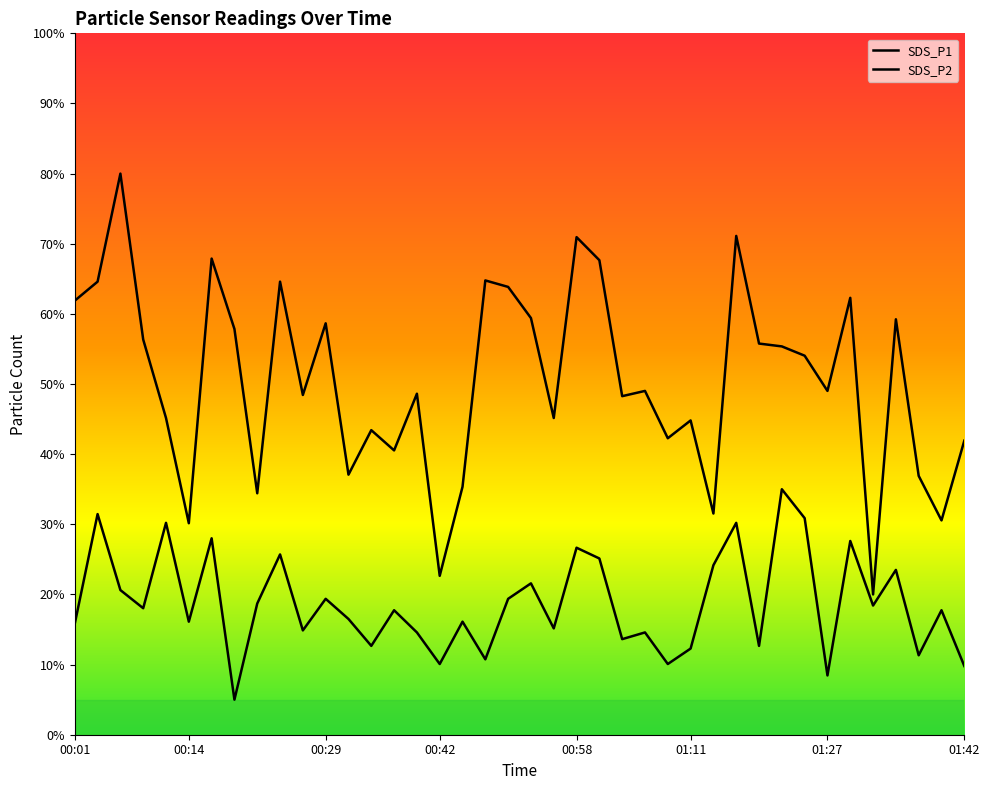

Is the value of SDS_P1 at 01:04 greater than the value of SDS_P2 at 01:06?

Yes